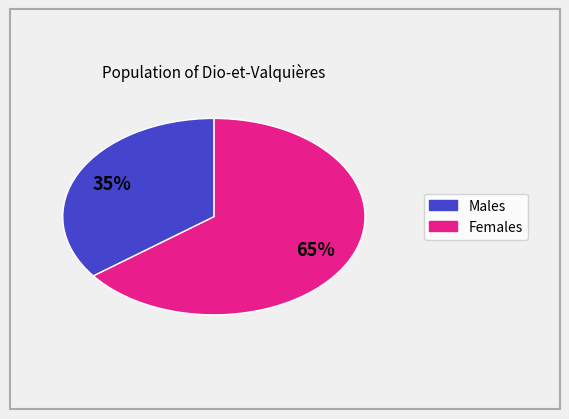

To the nearest percent, what is the average slice percentage?

50%